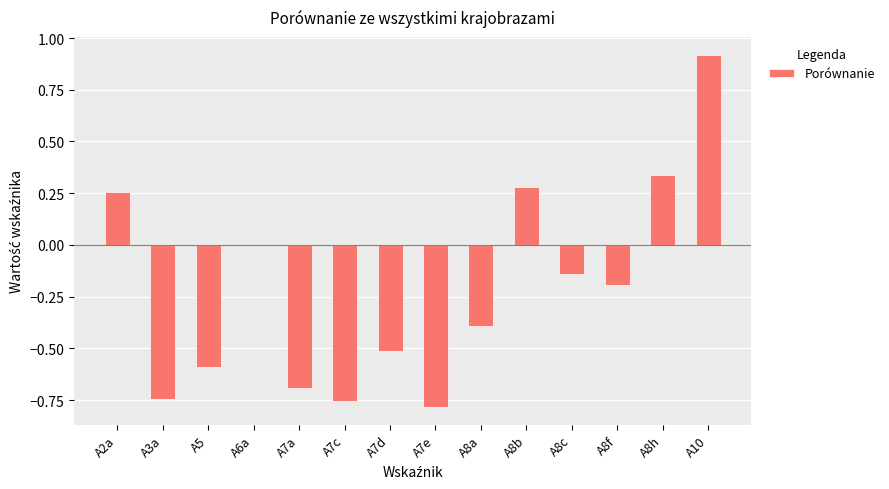

At which label does the data first exceed 0?

A2a